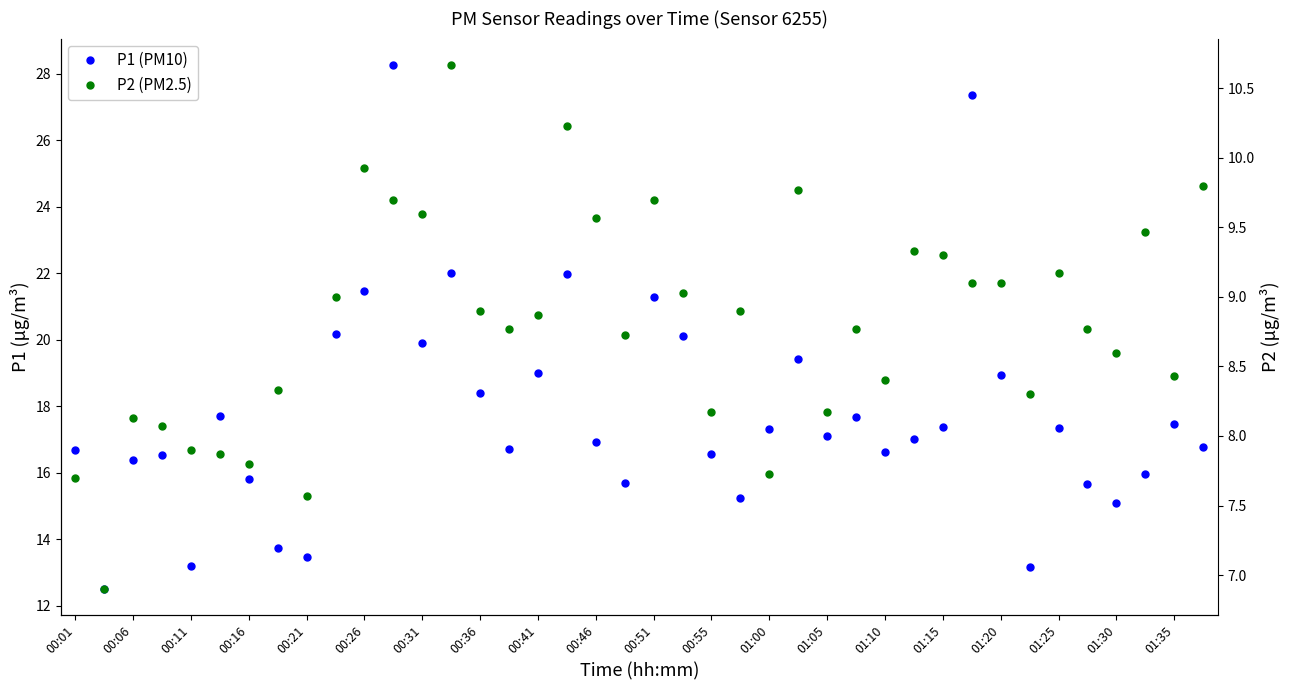

Rank the series by their average value, from lowest to highest.

P2 (PM2.5), P1 (PM10)